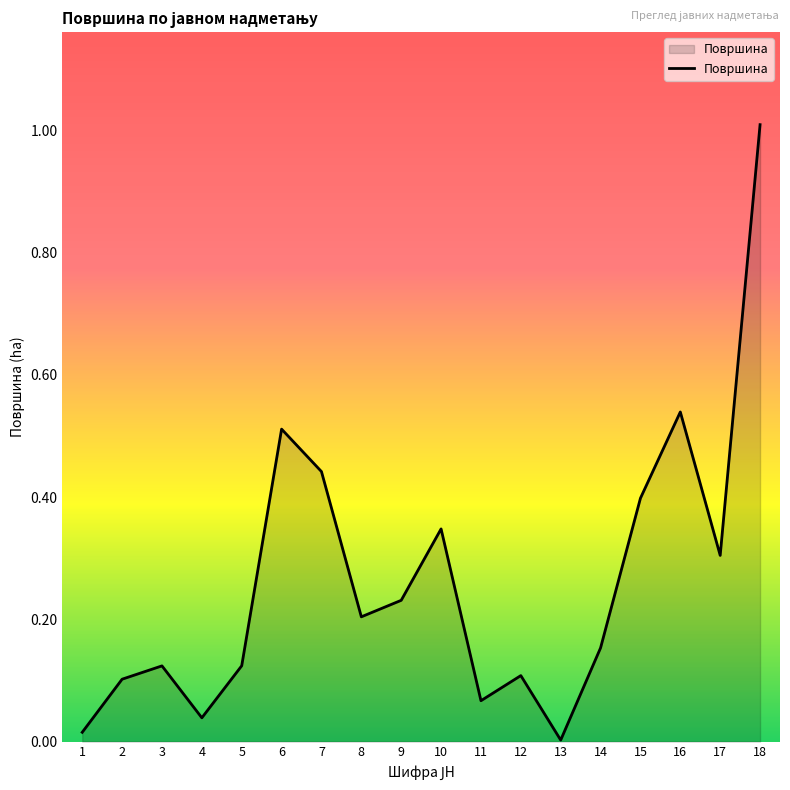

Which category has the highest value across all series?

18